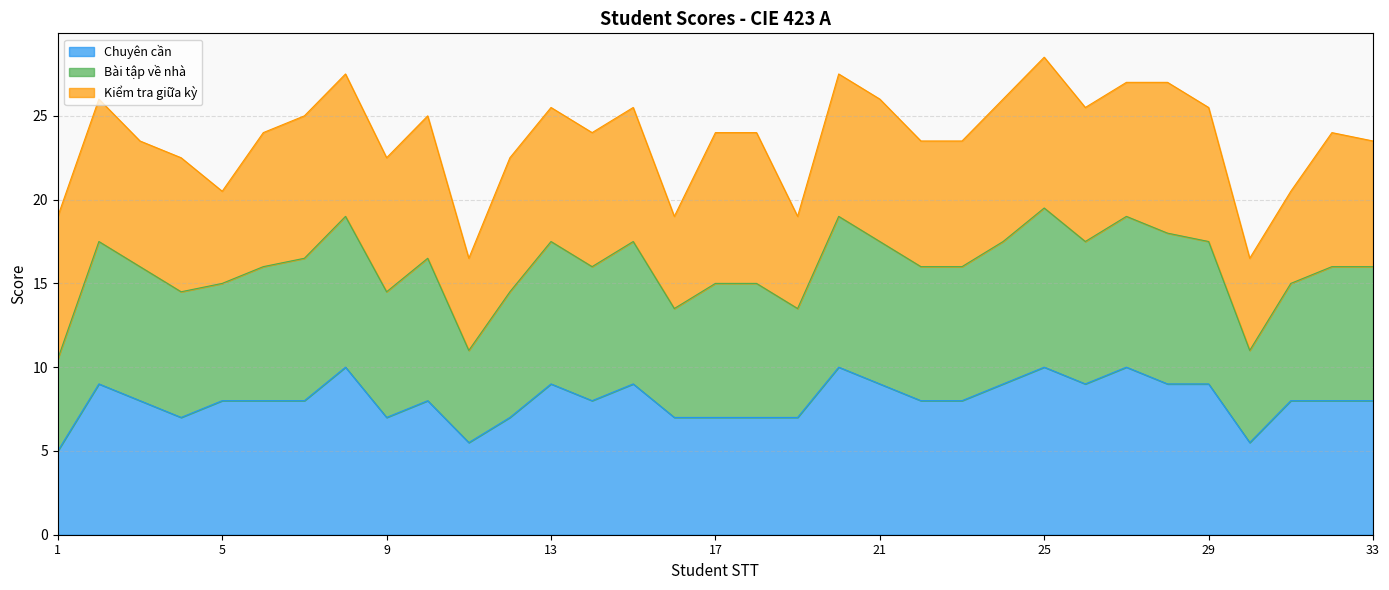

Does the chart display data point markers on the line(s)?

No